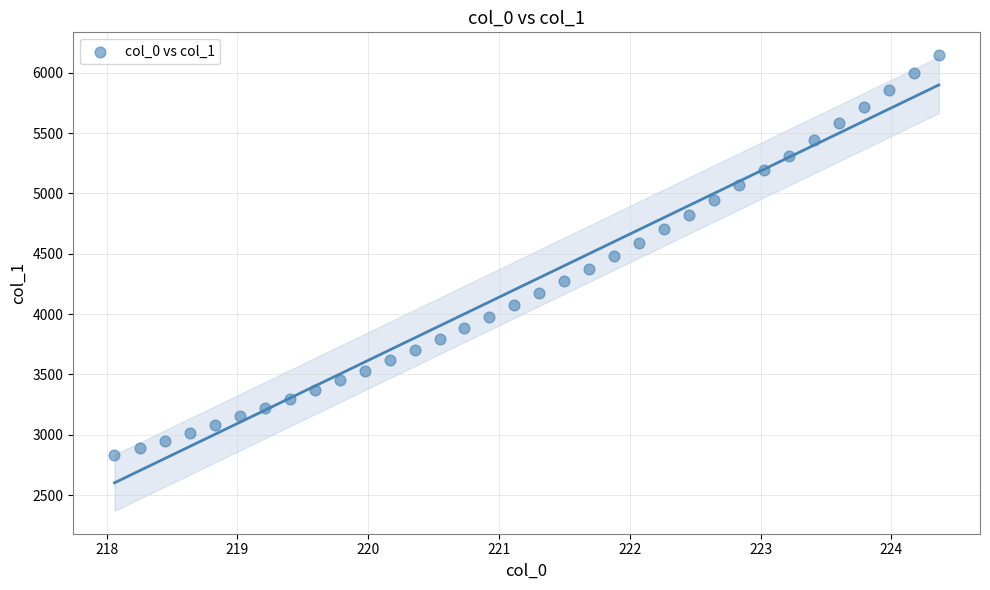

What is the range of X values (max minus min)?

6.3